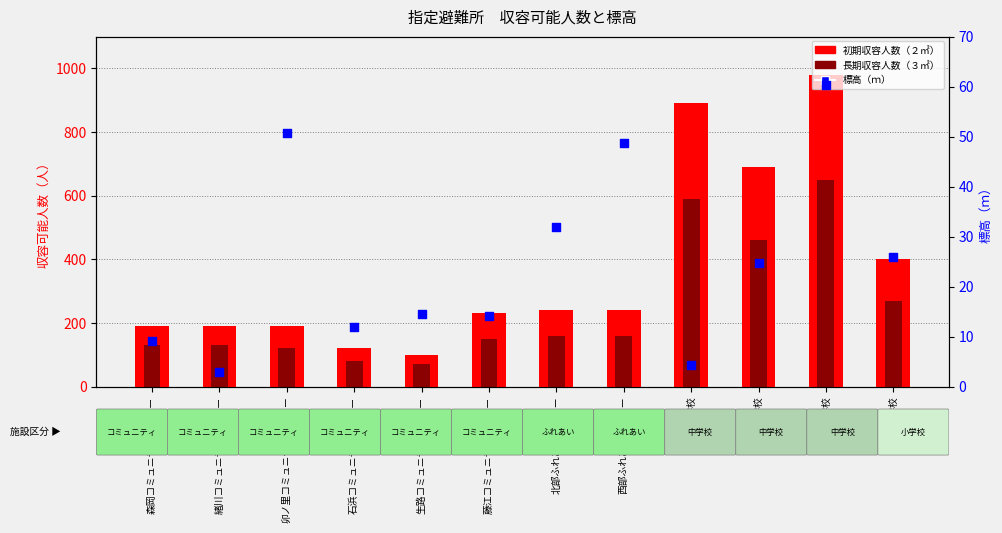

At how many categories does at least one series exceed 364?

4